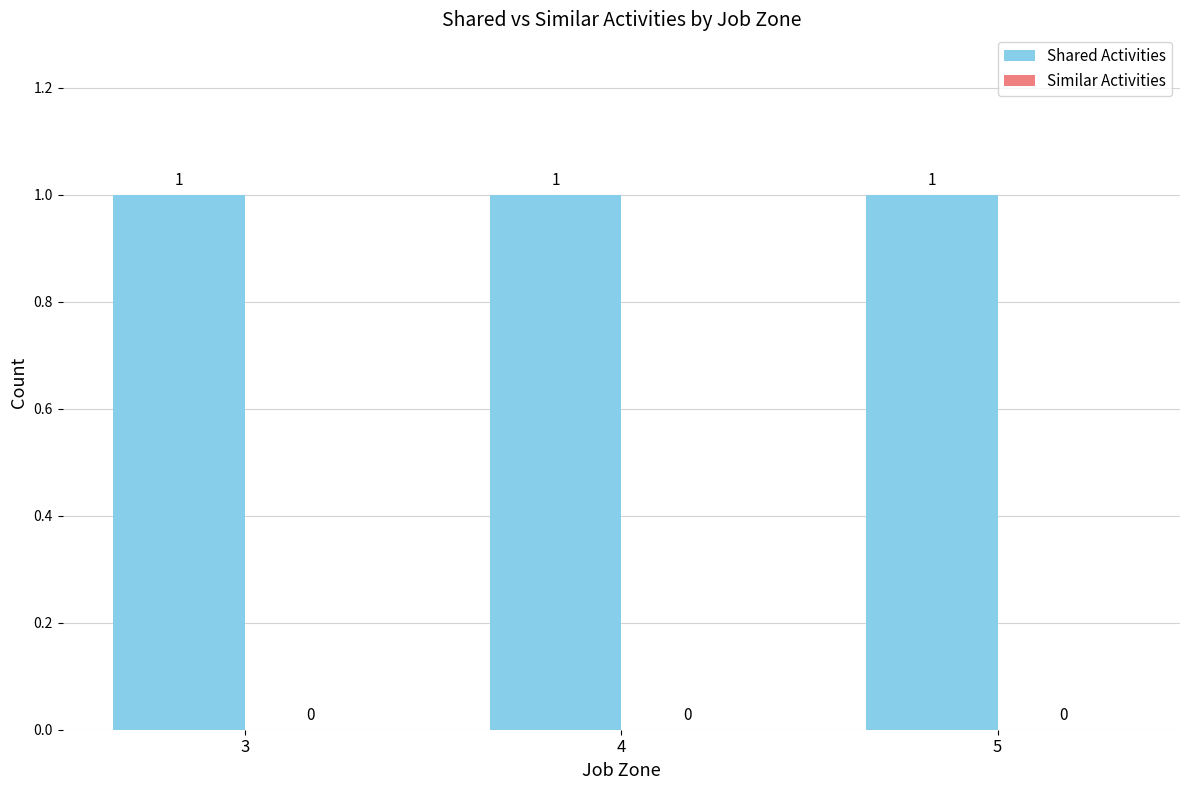

List the series in order of their peak value, highest first.

Shared Activities, Similar Activities